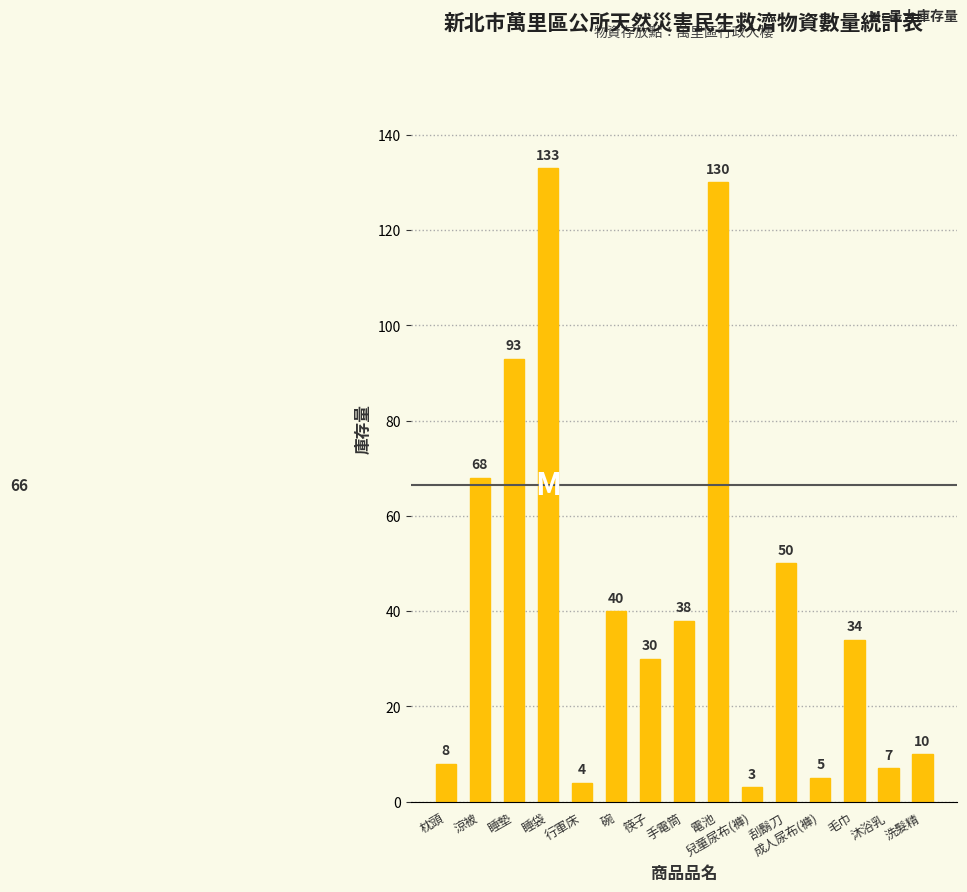

Which label corresponds to the smallest value in the chart?

兒童尿布(褲)